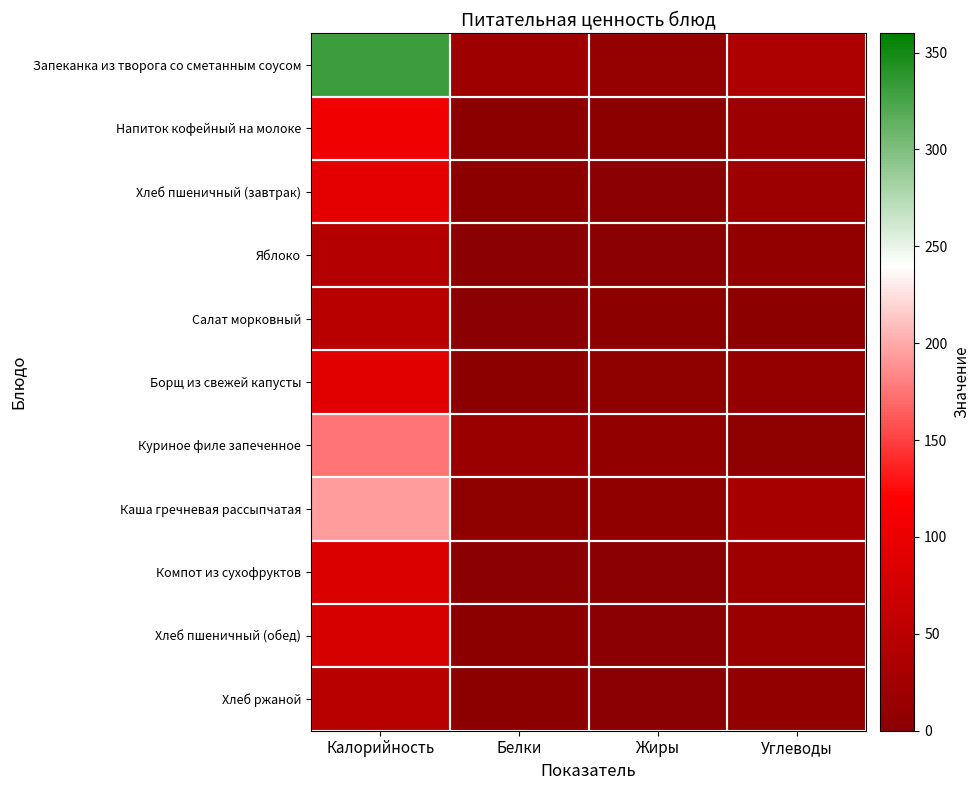

Which series has the largest total across all categories?

Запеканка из творога со сметанным соусом